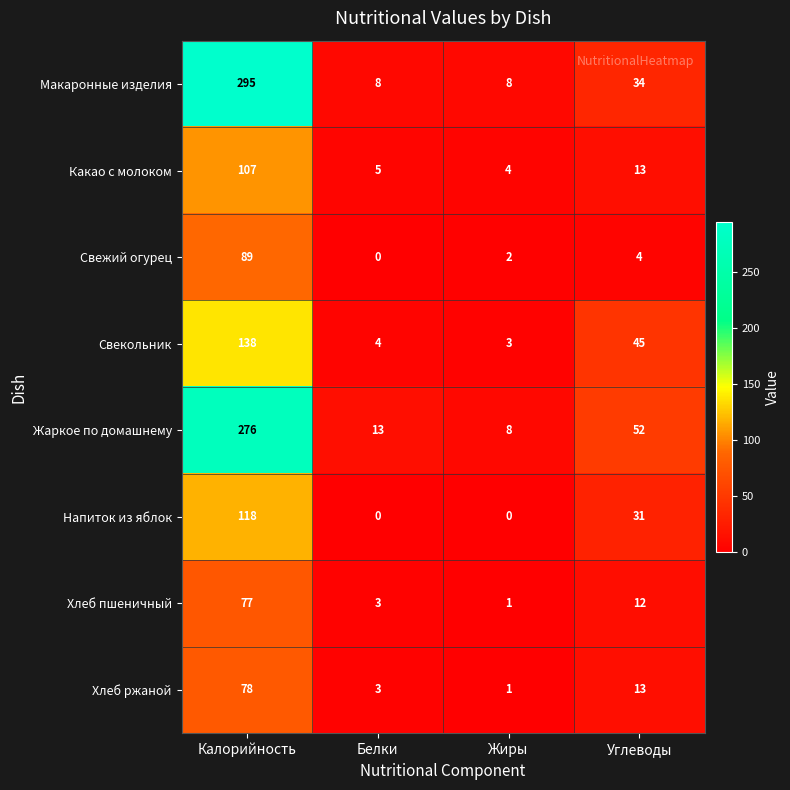

What is the sum of all Жаркое по домашнему values?

349